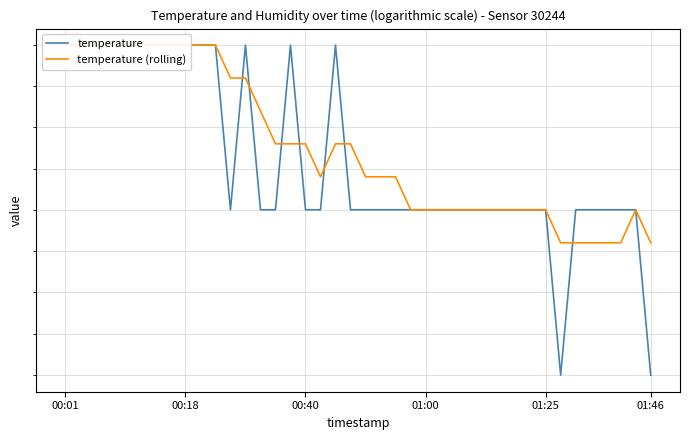

Is it true that temperature (rolling) equals 21.9 at 34?

True